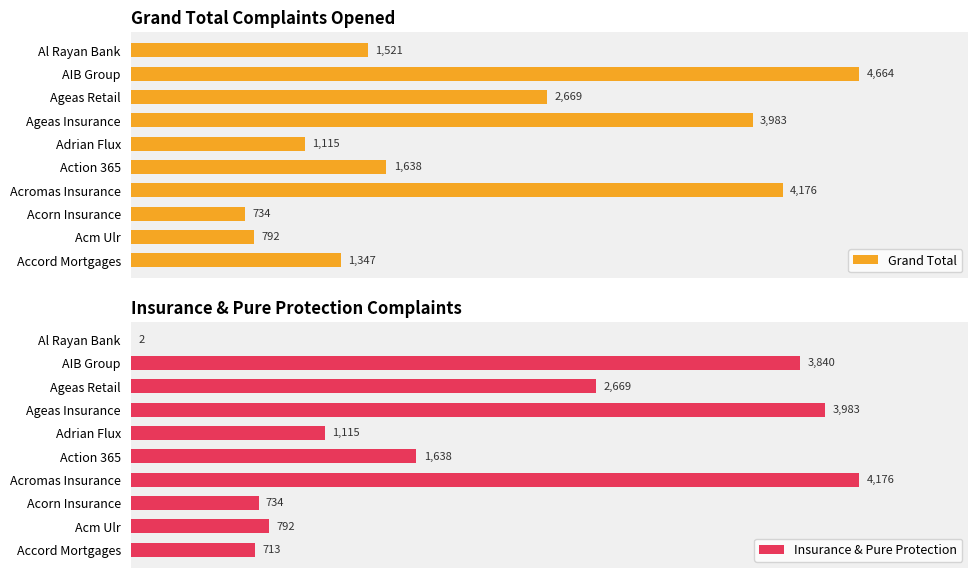

How many values in the Insurance & Pure Protection series are below 1638?

5